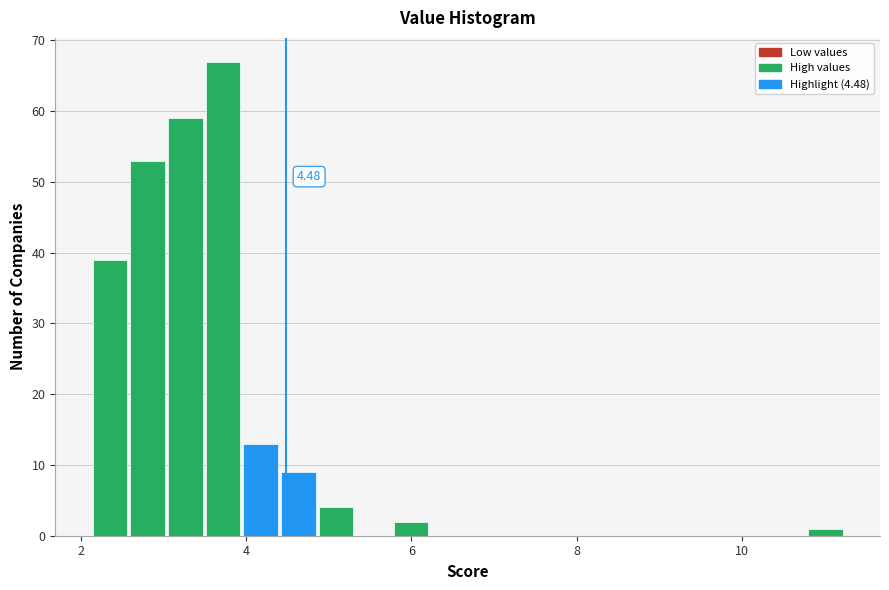

Around what value on the x-axis is the tallest bar? Give the approximate position of its centre, as read against the axis.

3.8